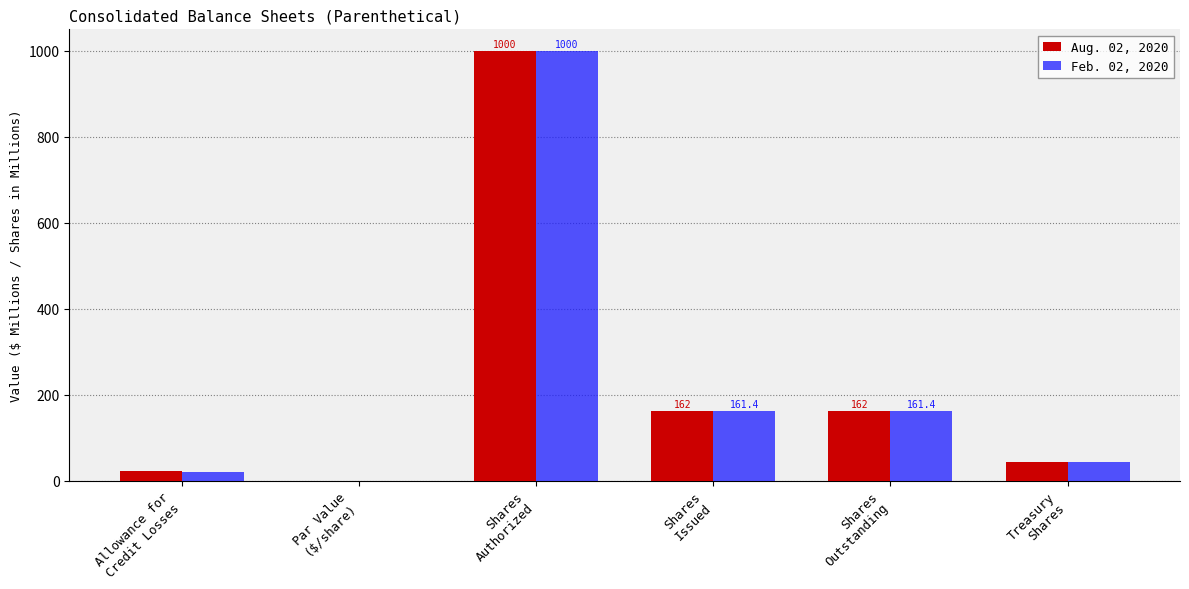

What is the greatest value displayed?

1000.0